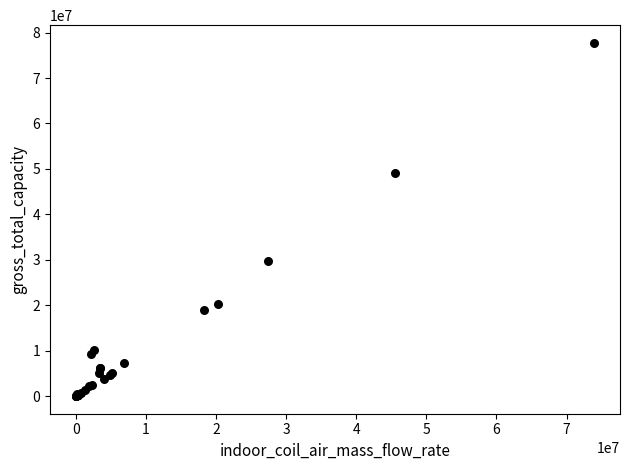

What Y value in the scatter plot is closest to 38878292?

29763085.2